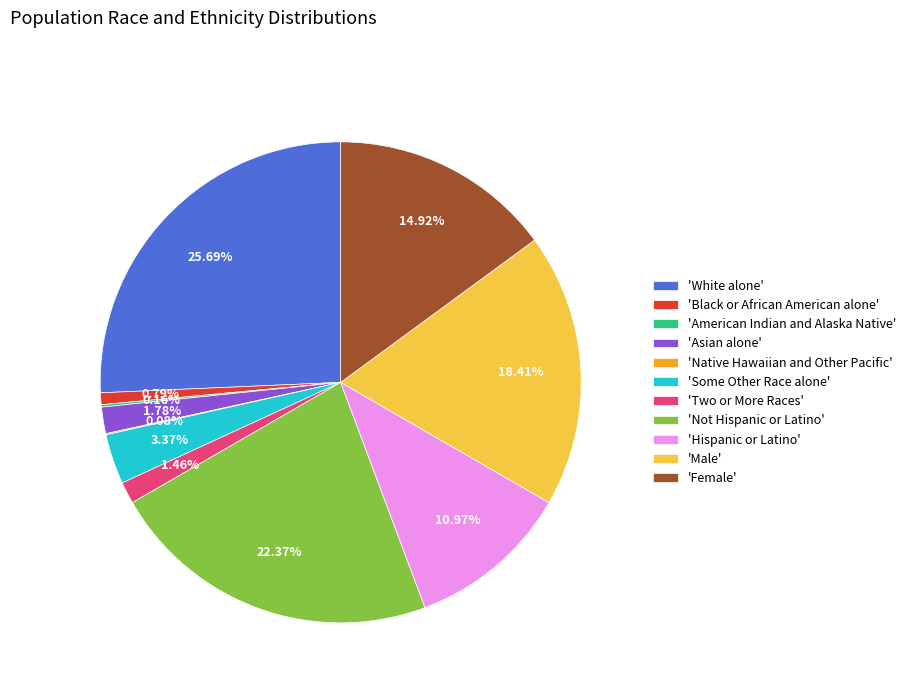

Does 'White alone' represent more than half of the total?

No